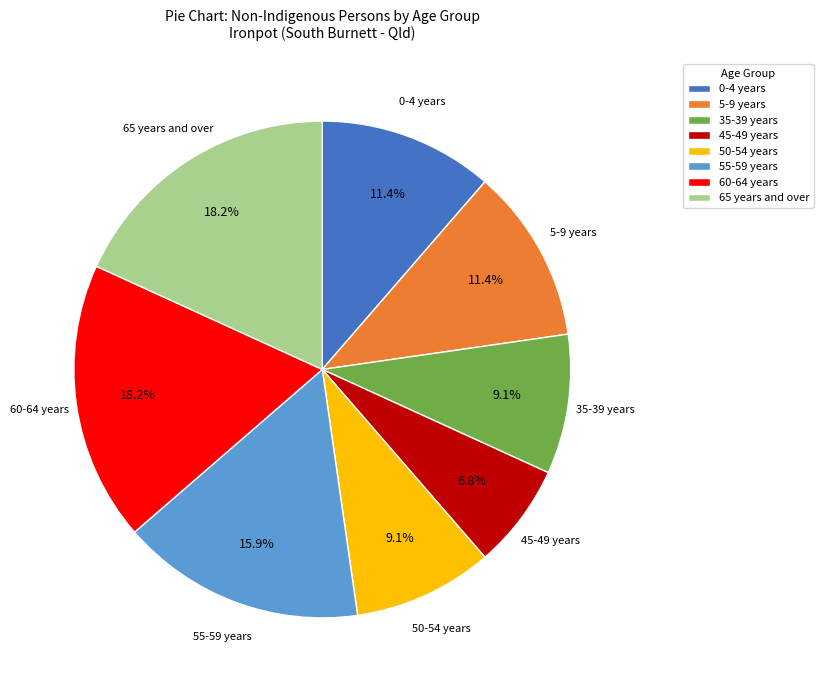

Combined, do 50-54 years and 55-59 years account for over 50%?

No